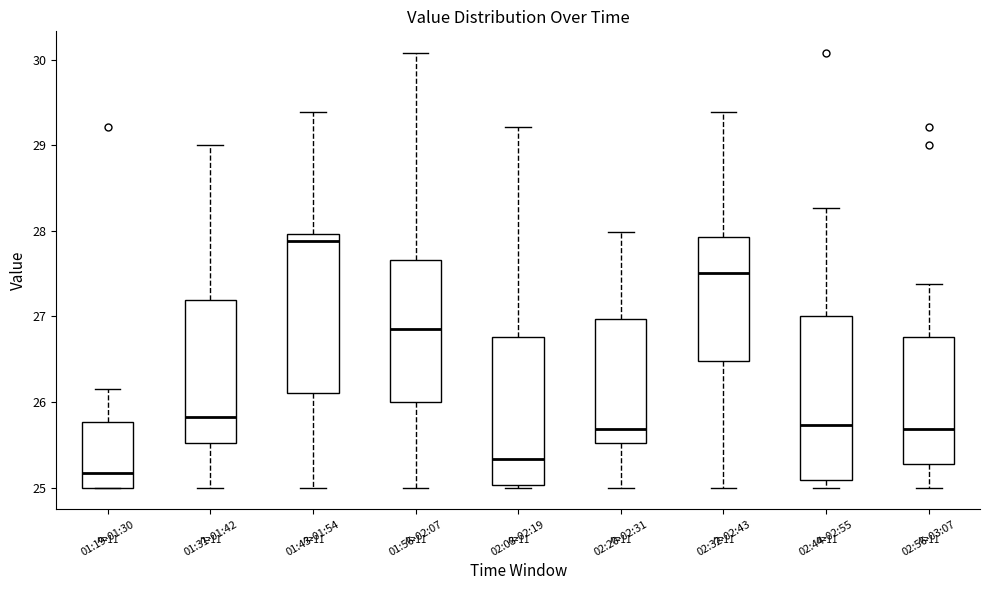

Reading left to right, read every box against the y-axis: the position of its median line, the range the box covers, and the ends of its whiskers. The values are not printed on the chart, so give them approximately, as read against the axis.

01:19-01:30: median 25.2, box 25.0 to 25.8, whiskers 25.0 to 26.2
01:31-01:42: median 25.8, box 25.5 to 27.2, whiskers 25.0 to 29.0
01:43-01:54: median 27.9, box 26.1 to 28.0, whiskers 25.0 to 29.4
01:56-02:07: median 26.9, box 26.0 to 27.7, whiskers 25.0 to 30.1
02:08-02:19: median 25.3, box 25.0 to 26.8, whiskers 25.0 (just below the box's lower edge) to 29.2
02:20-02:31: median 25.7, box 25.5 to 27.0, whiskers 25.0 to 28.0
02:32-02:43: median 27.5, box 26.5 to 27.9, whiskers 25.0 to 29.4
02:44-02:55: median 25.7, box 25.1 to 27.0, whiskers 25.0 to 28.3
02:56-03:07: median 25.7, box 25.3 to 26.8, whiskers 25.0 to 27.4